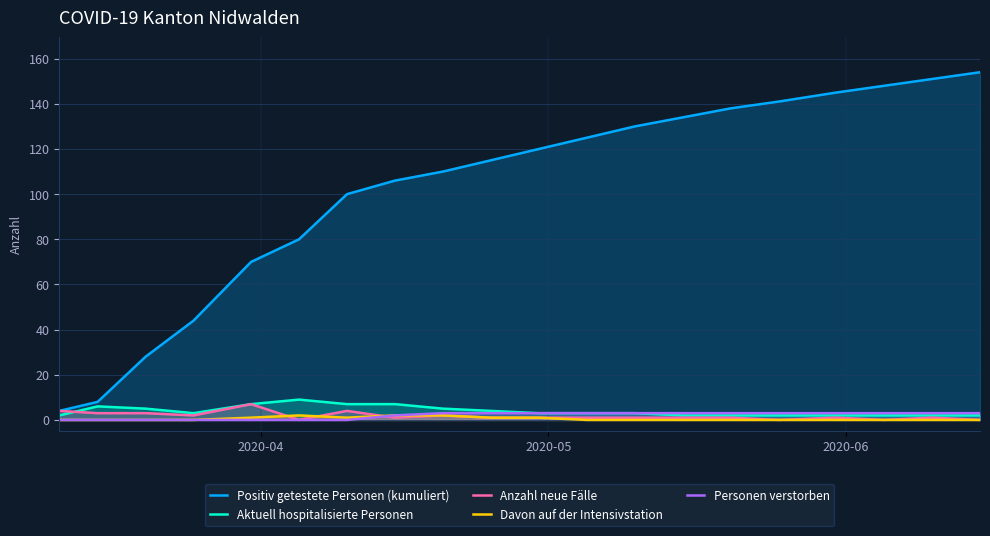

What is the value of the Aktuell hospitalisierte Personen point at the 12th from the left?

3